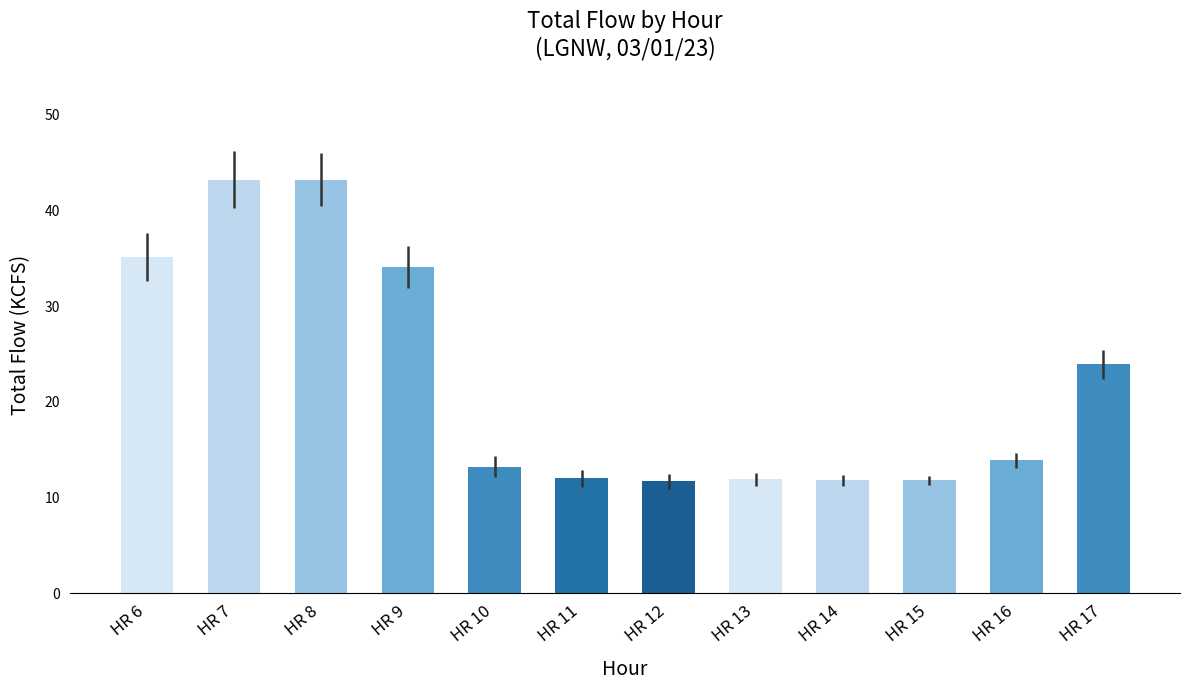

What is the value of the 4th bar from the left?

34.1